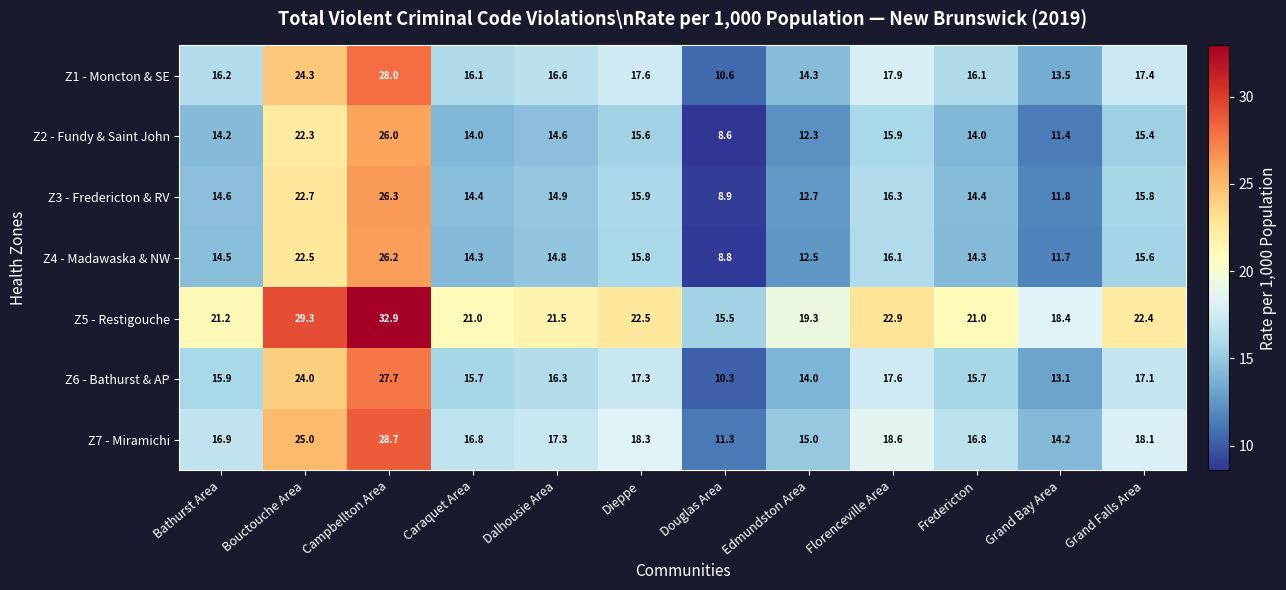

What is the difference between the highest and lowest values at Caraquet Area?

7.0